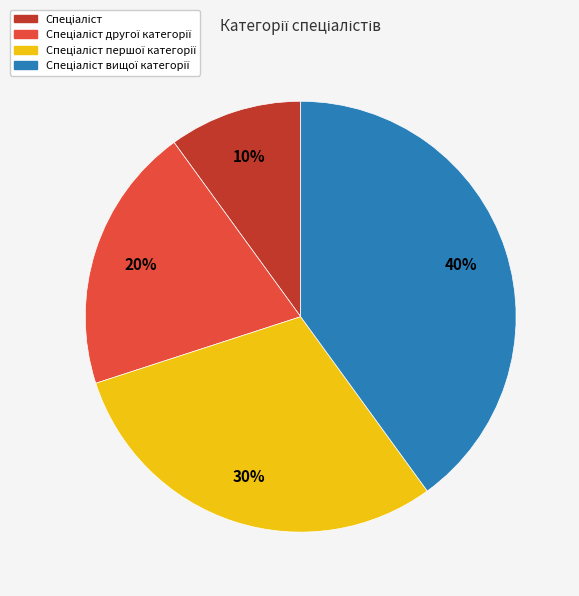

Is there any slice that represents more than half of the pie?

No